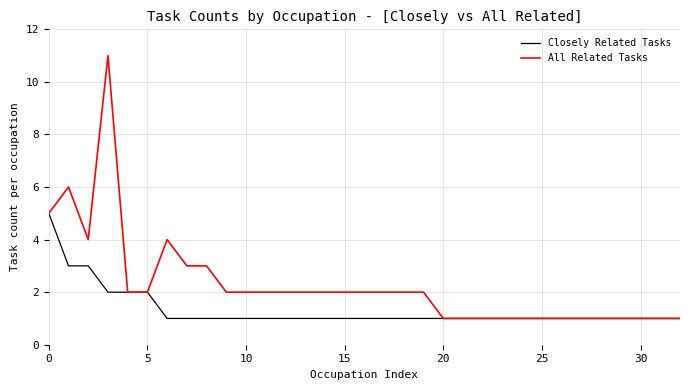

What is the maximum value shown in the chart?

11